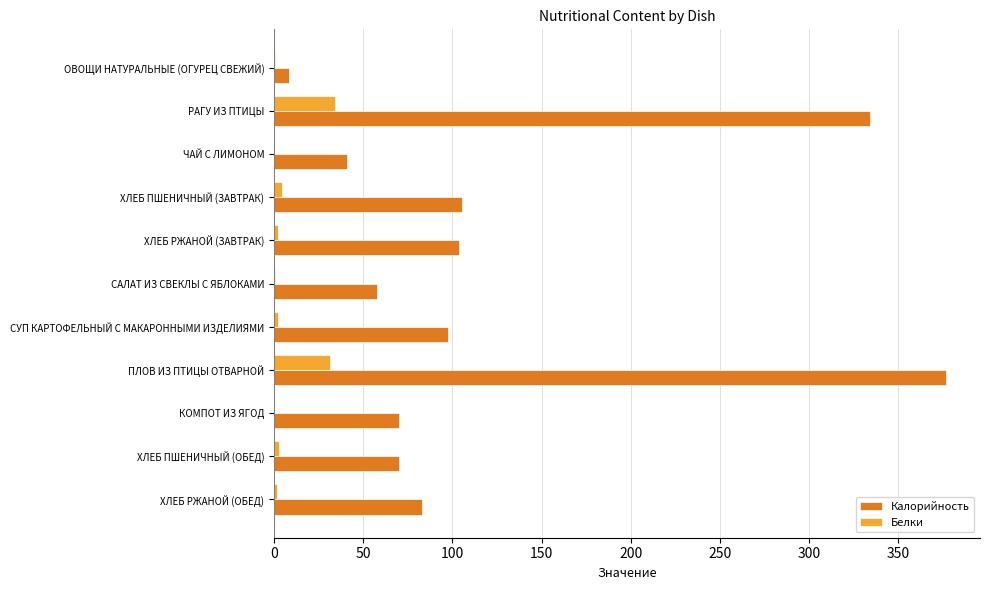

True or false: Калорийность has a value of 83.1 at ХЛЕБ РЖАНОЙ (ОБЕД).

True